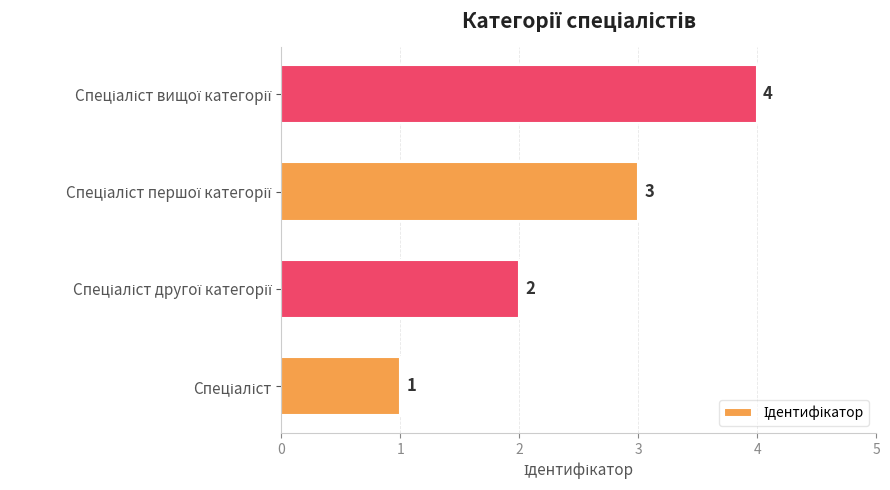

What is the maximum value shown in the chart?

4